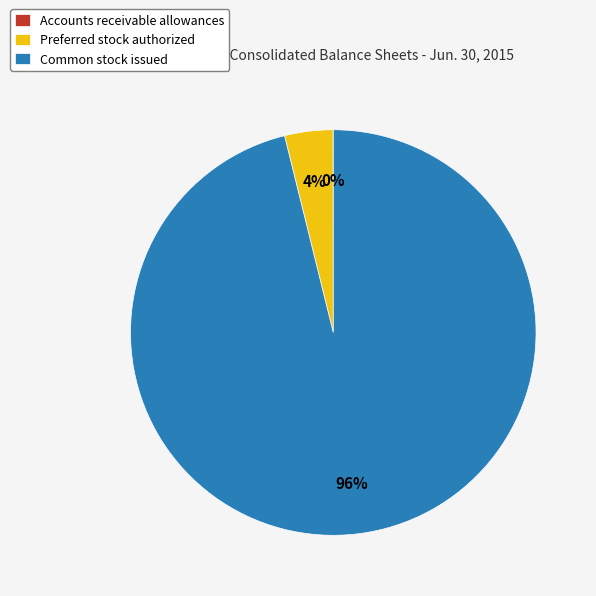

To the nearest percent, what portion does Preferred stock authorized represent?

4%